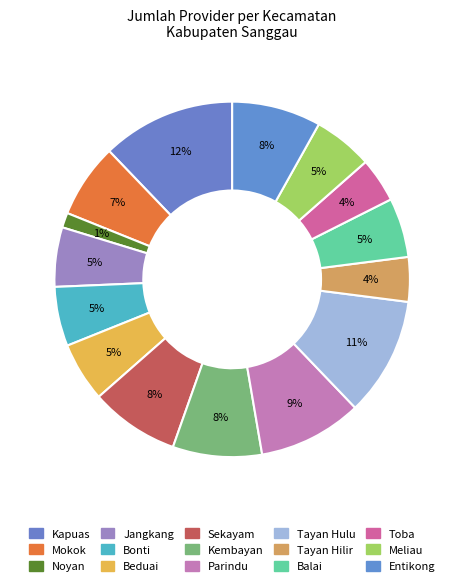

The Tayan Hilir slice represents 9% of the pie. True or false?

False